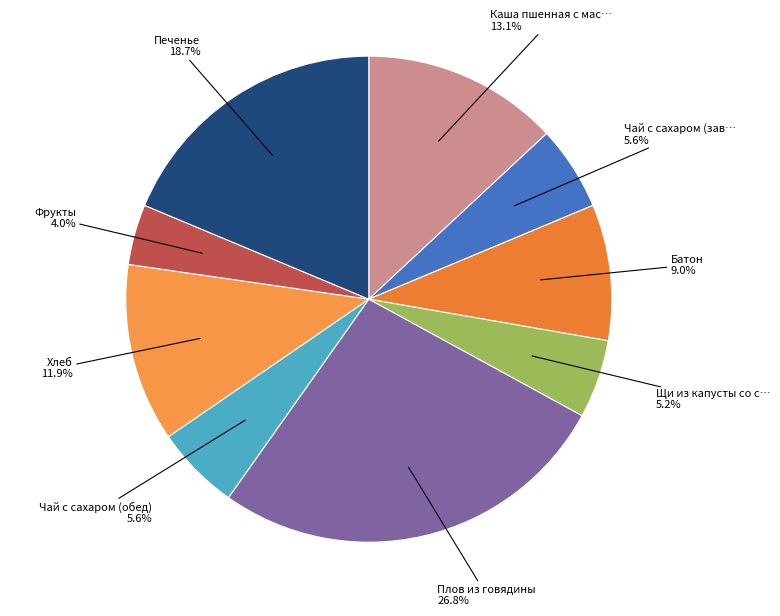

Which category has the biggest portion of the pie?

Плов из говядины